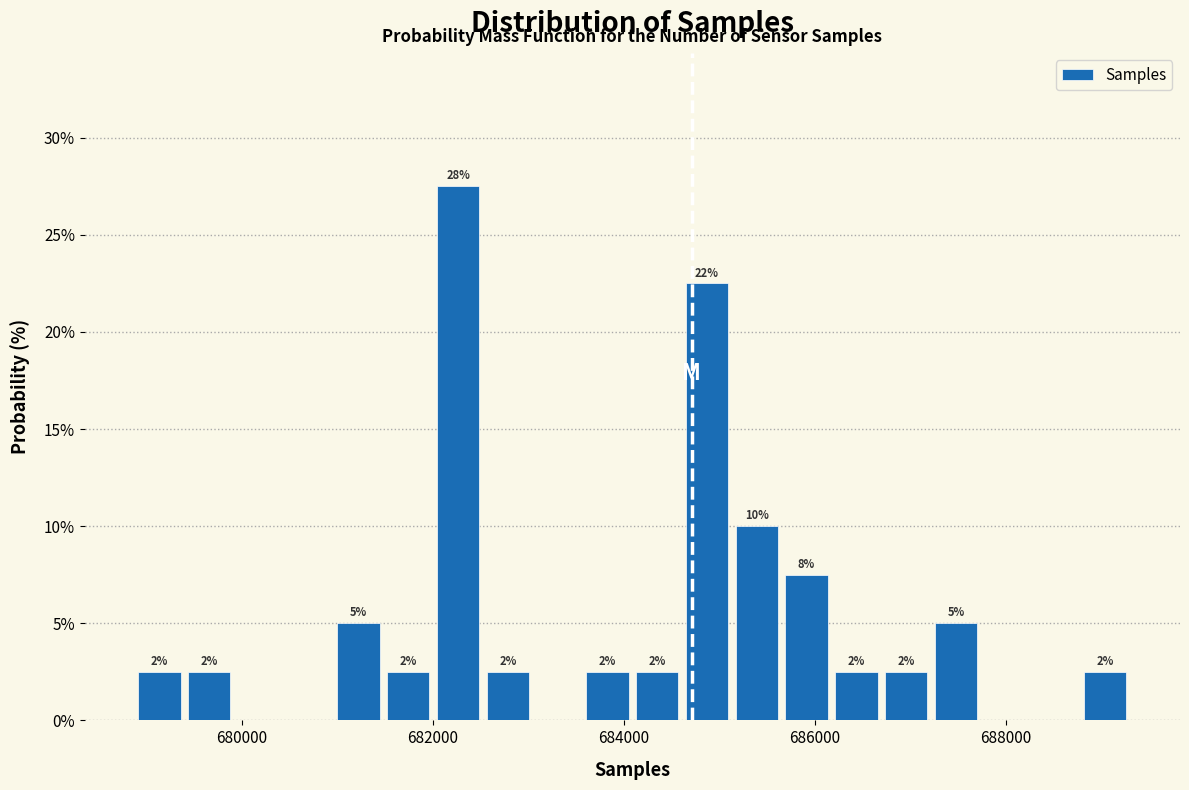

Around what value on the x-axis is the tallest bar? Give the approximate position of its centre, as read against the axis.

682200